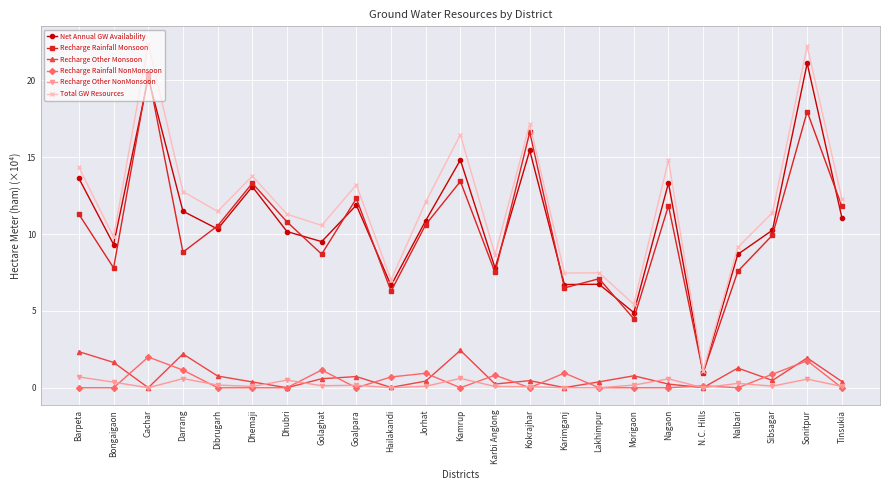

What value does the Total GW Resources series have at Tinsukia?

12.3